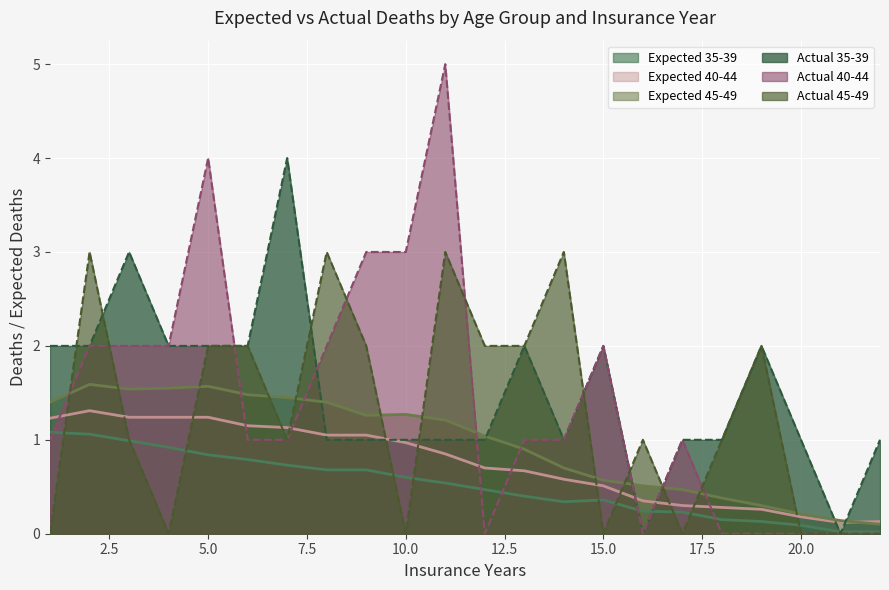

Between 4 and 15, which series saw the biggest shift?

Expected Deaths 45-49